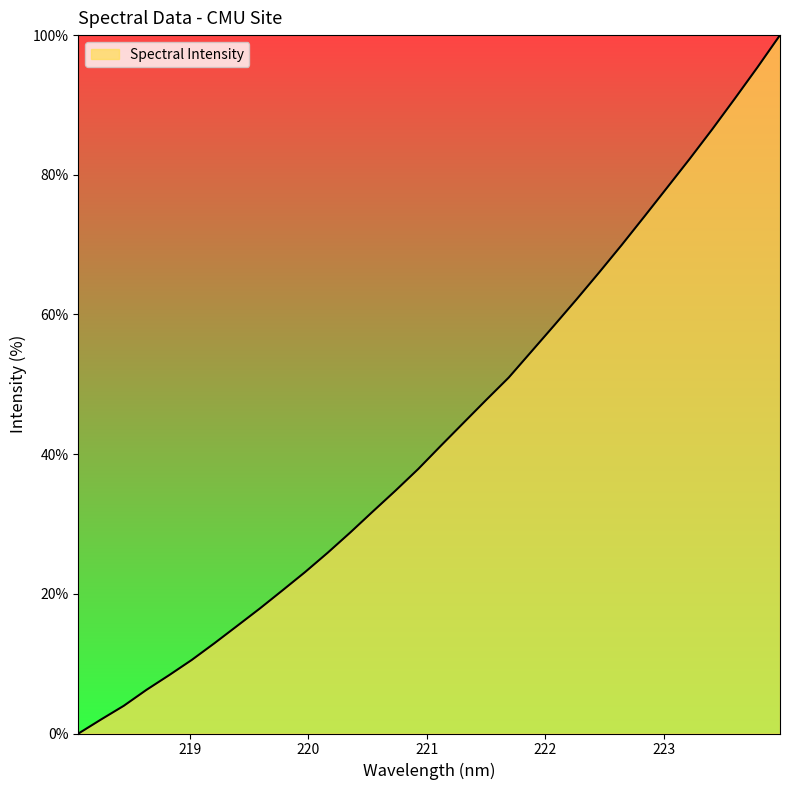

What is the difference between the second highest and minimum values?

95.4